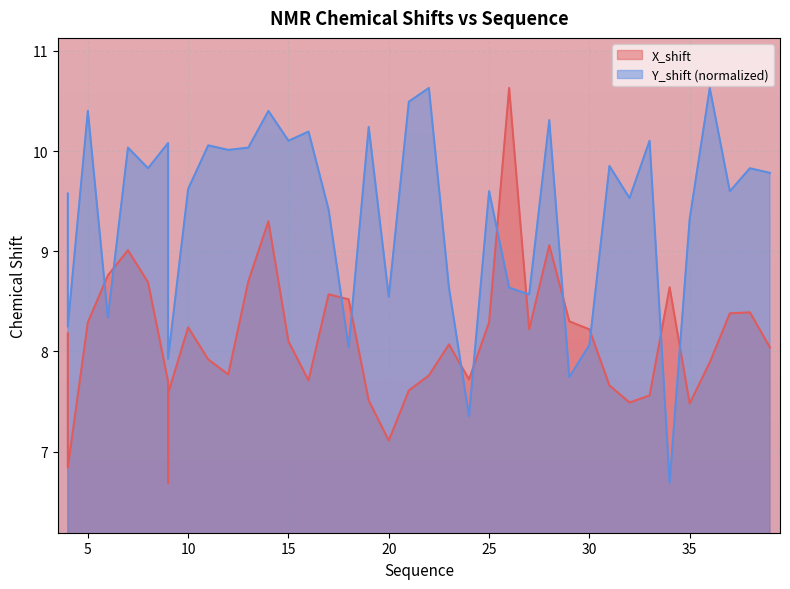

Where does the Y_shift series first go above 9?

4